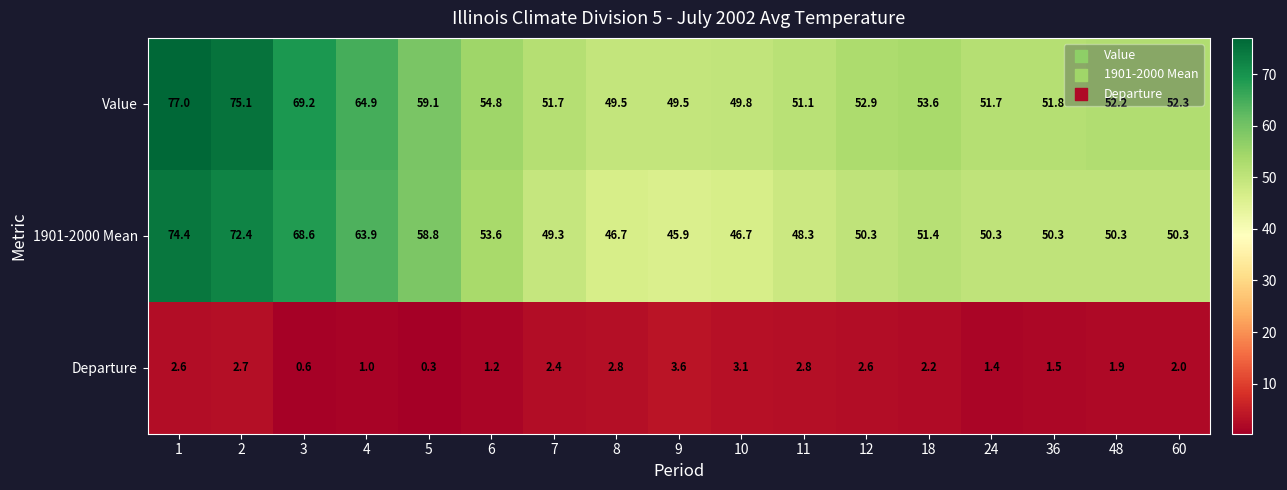

Count the number of data series in this chart.

3